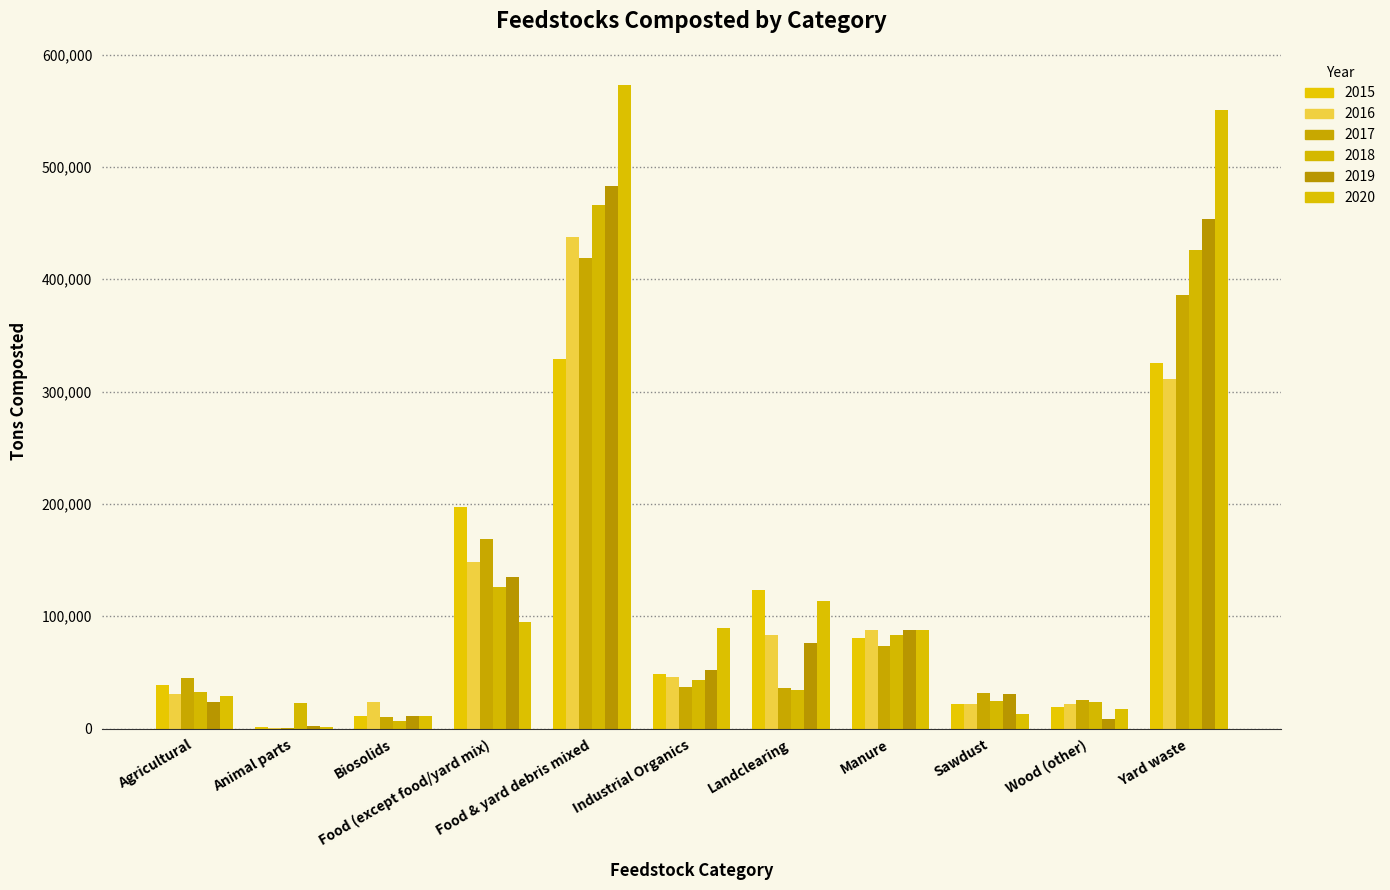

What is the maximum value shown in the chart?

572833.2